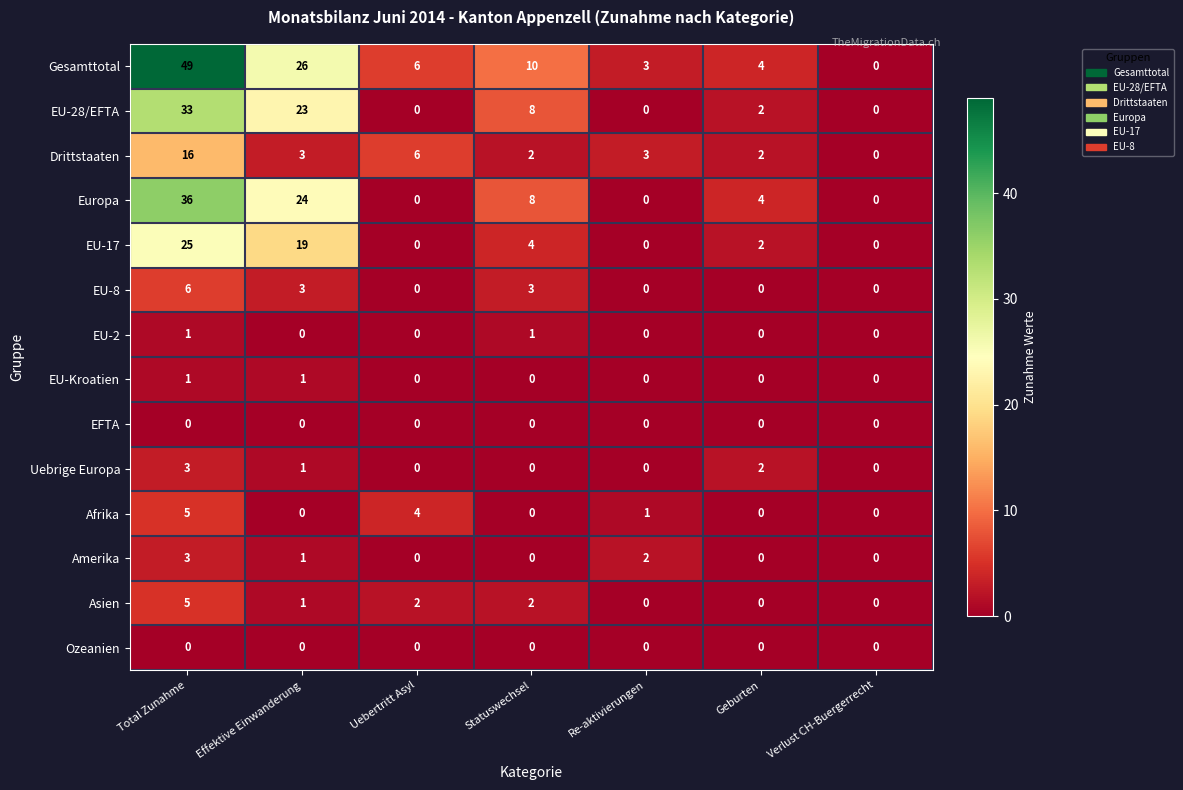

What is the maximum value shown in the chart?

49